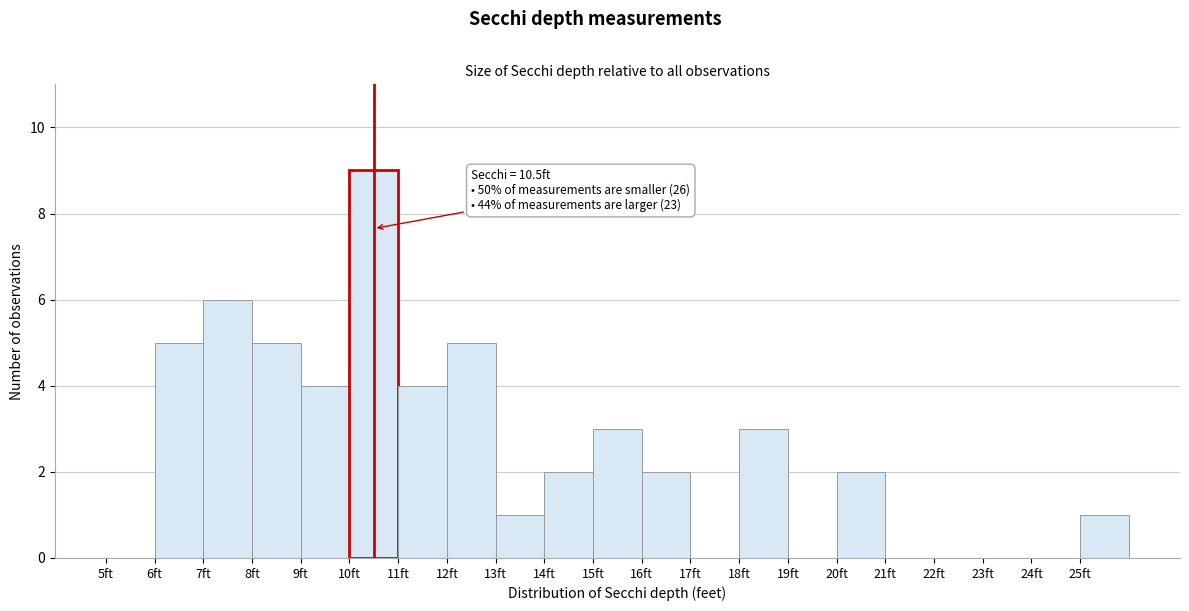

Which range on the x-axis has the tallest bar?

10 to 11